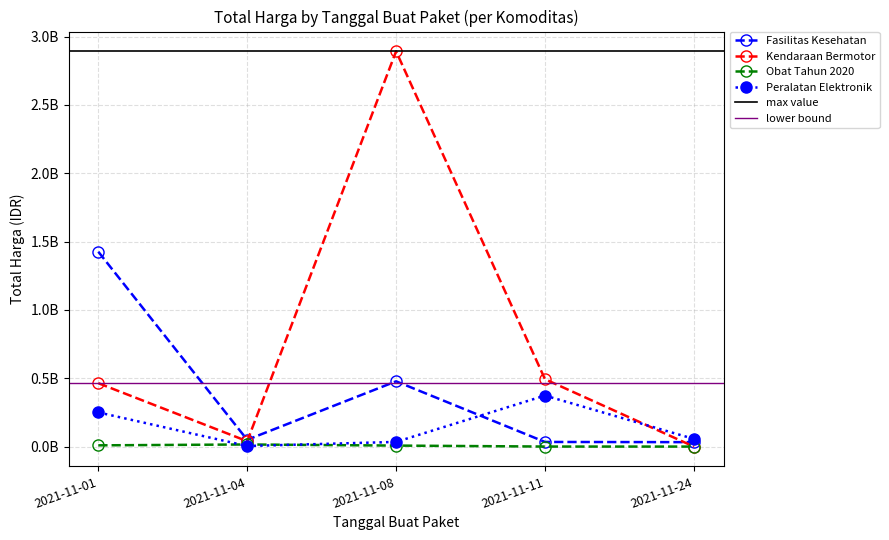

At how many categories does at least one series exceed 1?

2